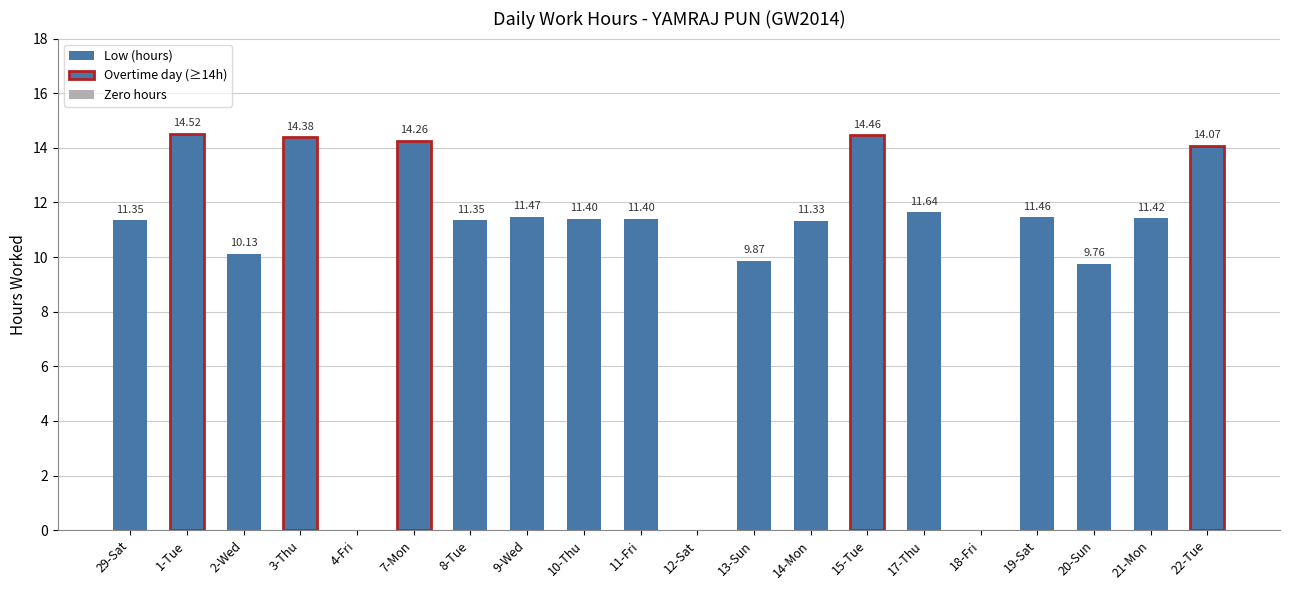

What value does the data have at 19-Sat?

11.5